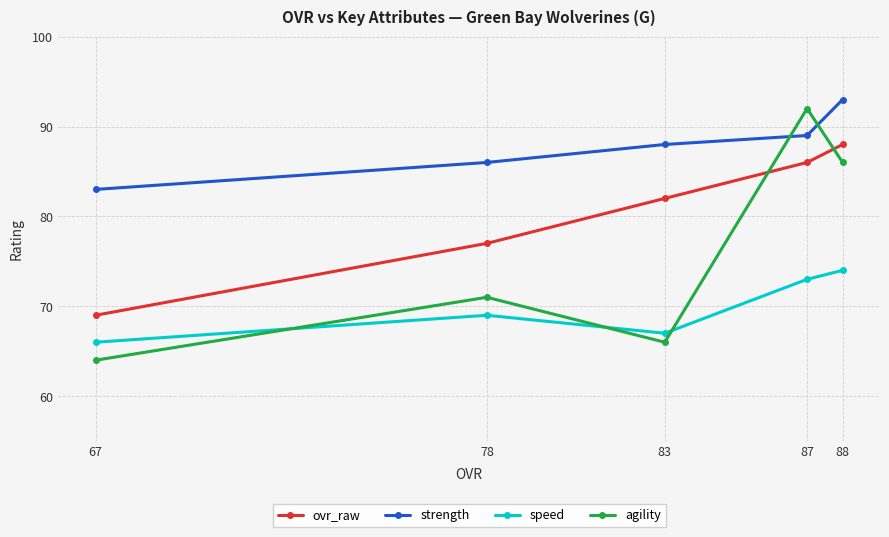

What is the difference between the speed values at 78 and 83?

2